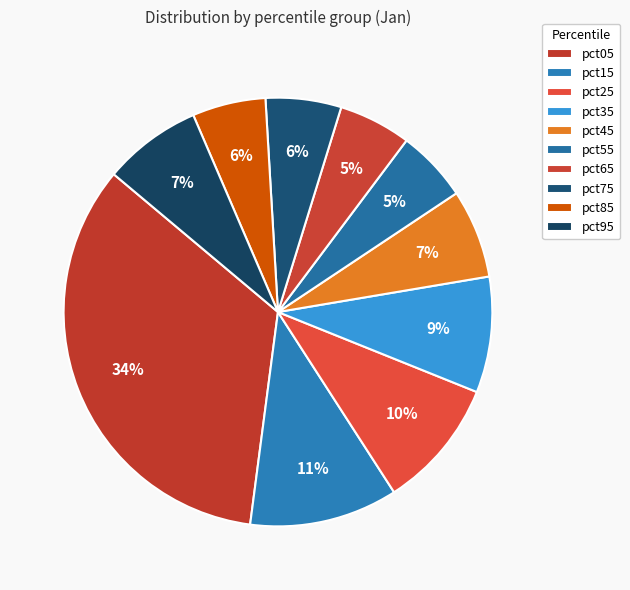

Combined, do pct85 and pct05 account for over 50%?

No